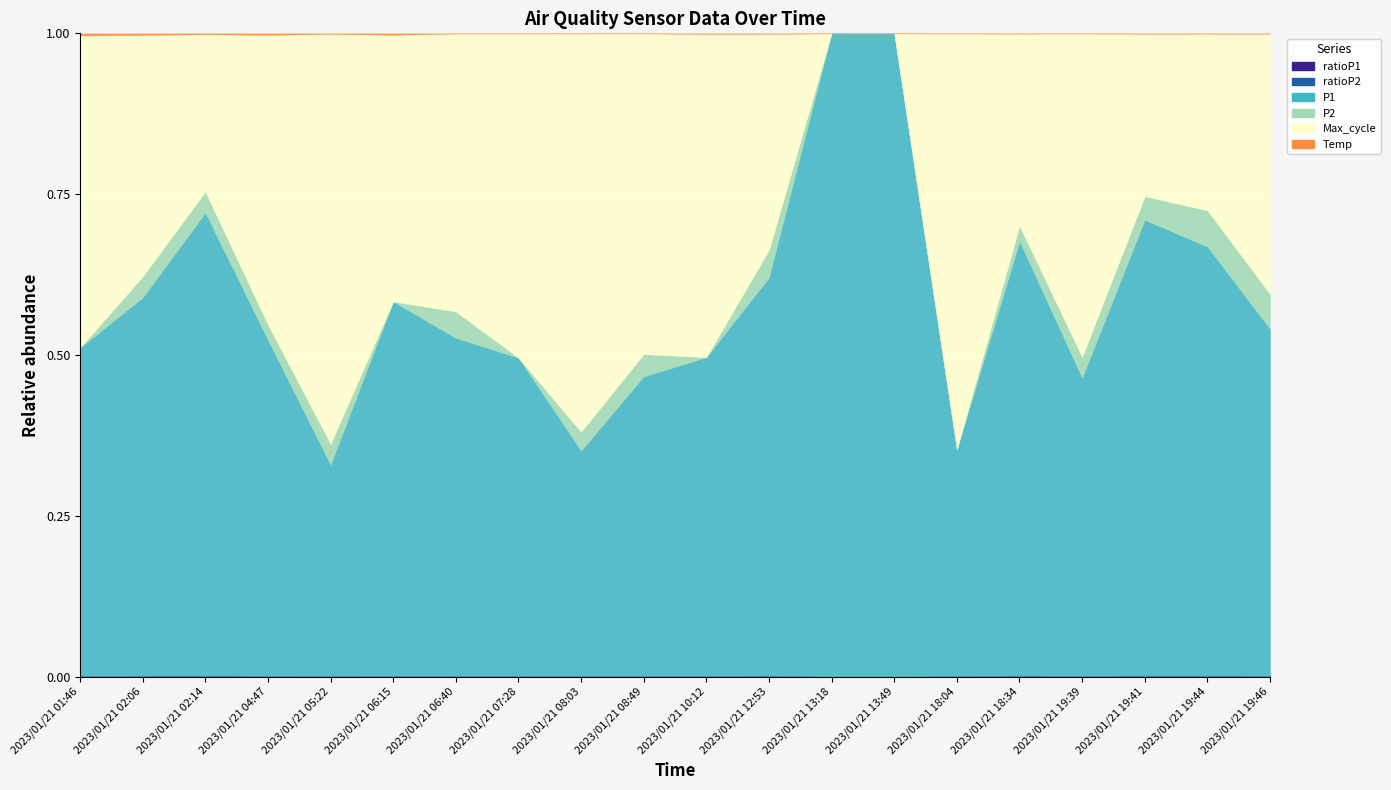

Which category has the lowest value in the Temp series?

2023/01/21 08:49